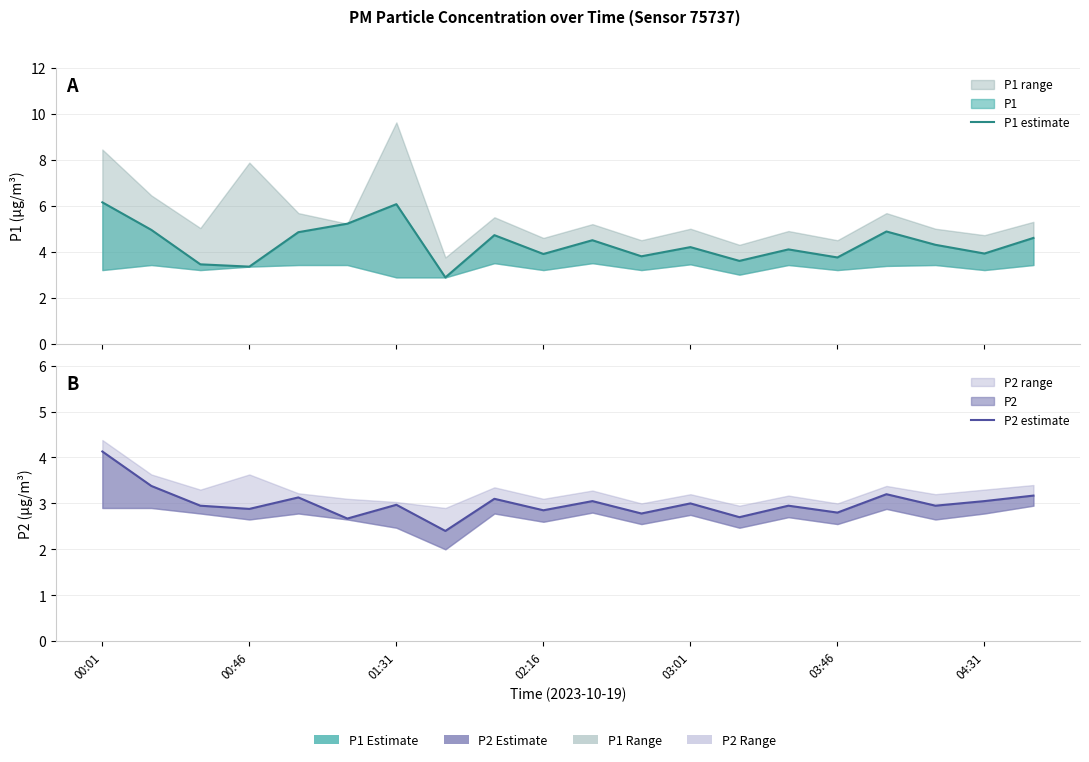

Which has a higher value, 02:16 or 19?

19